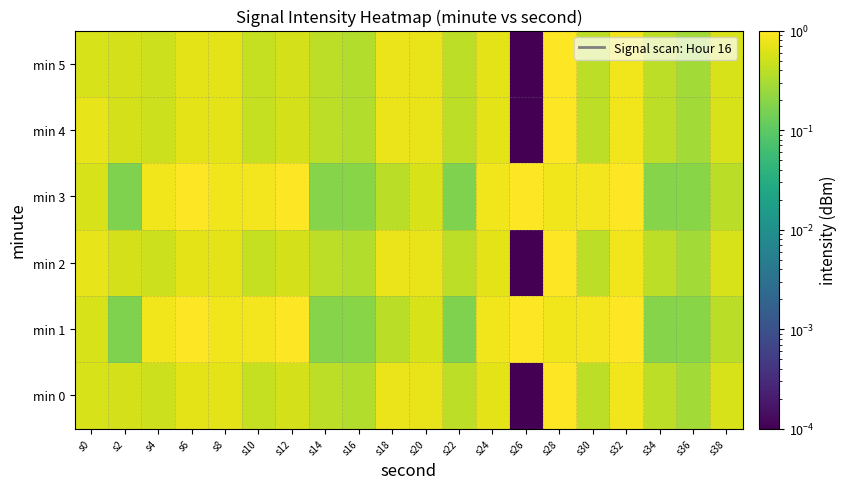

How many series are shown in this chart?

6